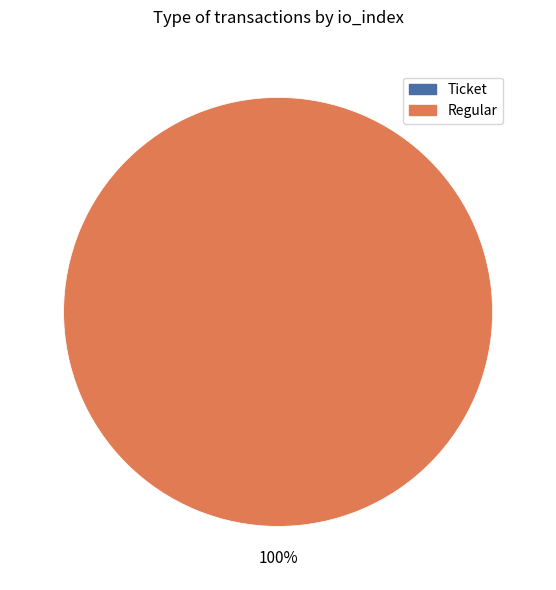

What is the largest slice in the pie chart?

Regular